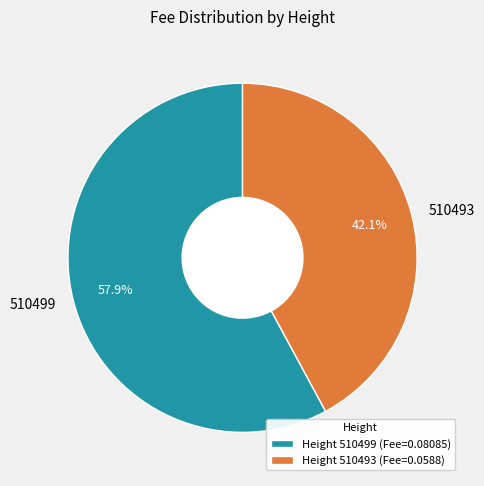

To the nearest percent, what is the difference between the largest and smallest slice percentages?

16%